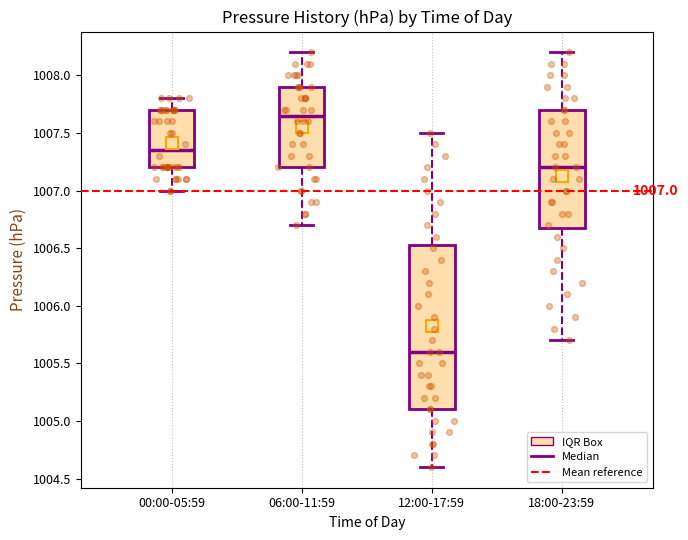

Which box is the tallest, from its lower edge to its upper edge?

12:00-17:59